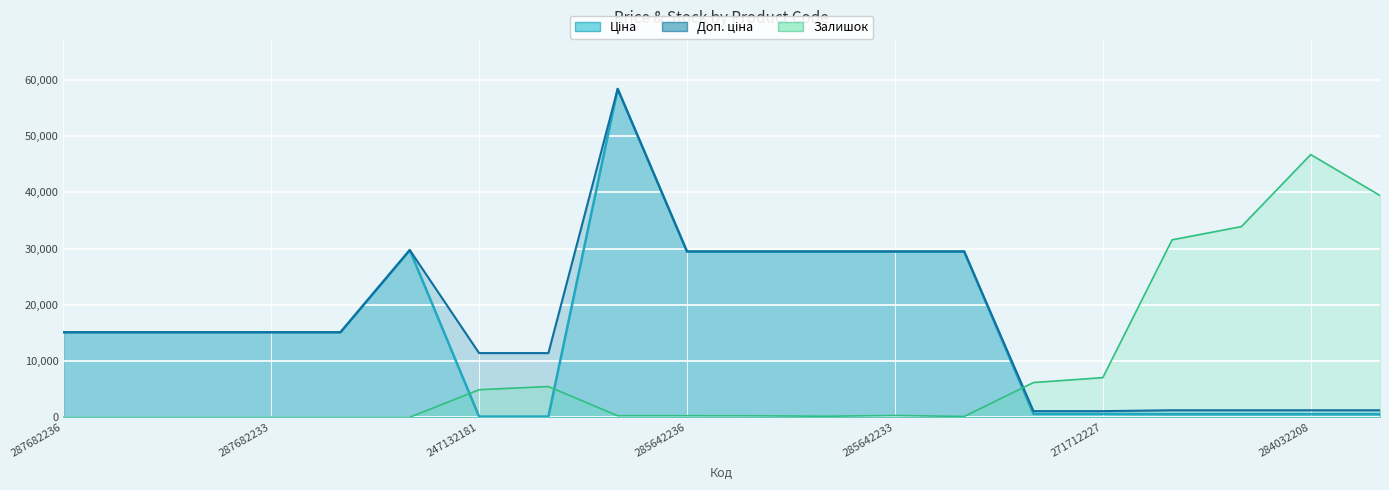

Does the chart display data point markers on the line(s)?

No